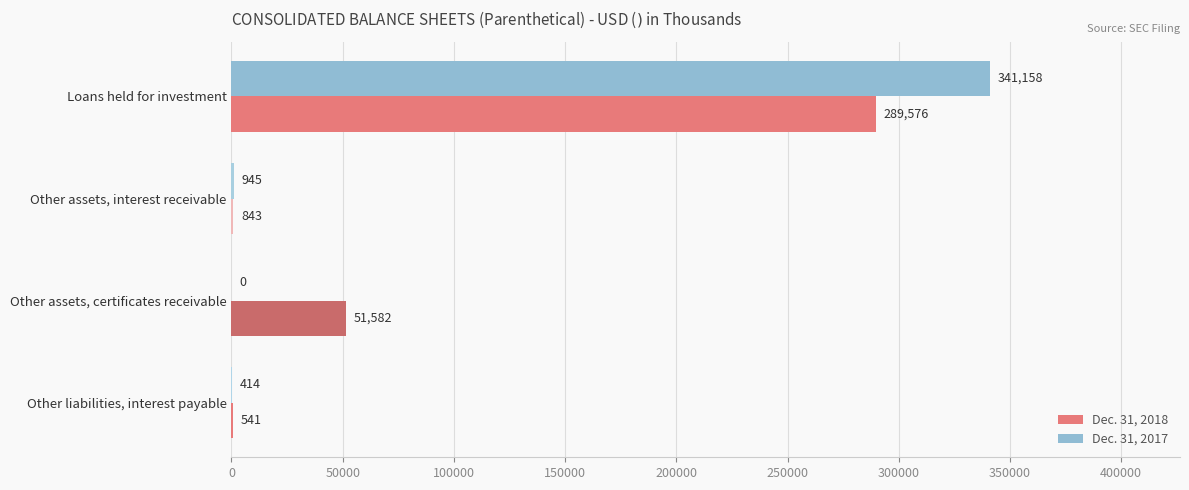

At which category is the sum across all series the highest?

Loans held for investment